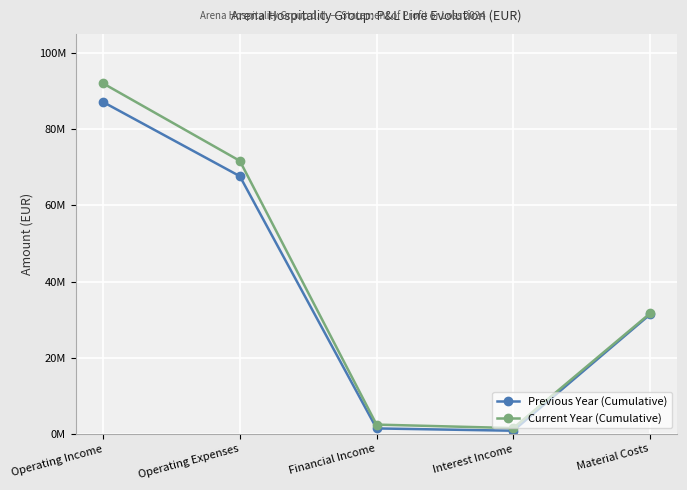

Does the chart have visible grid lines?

Yes